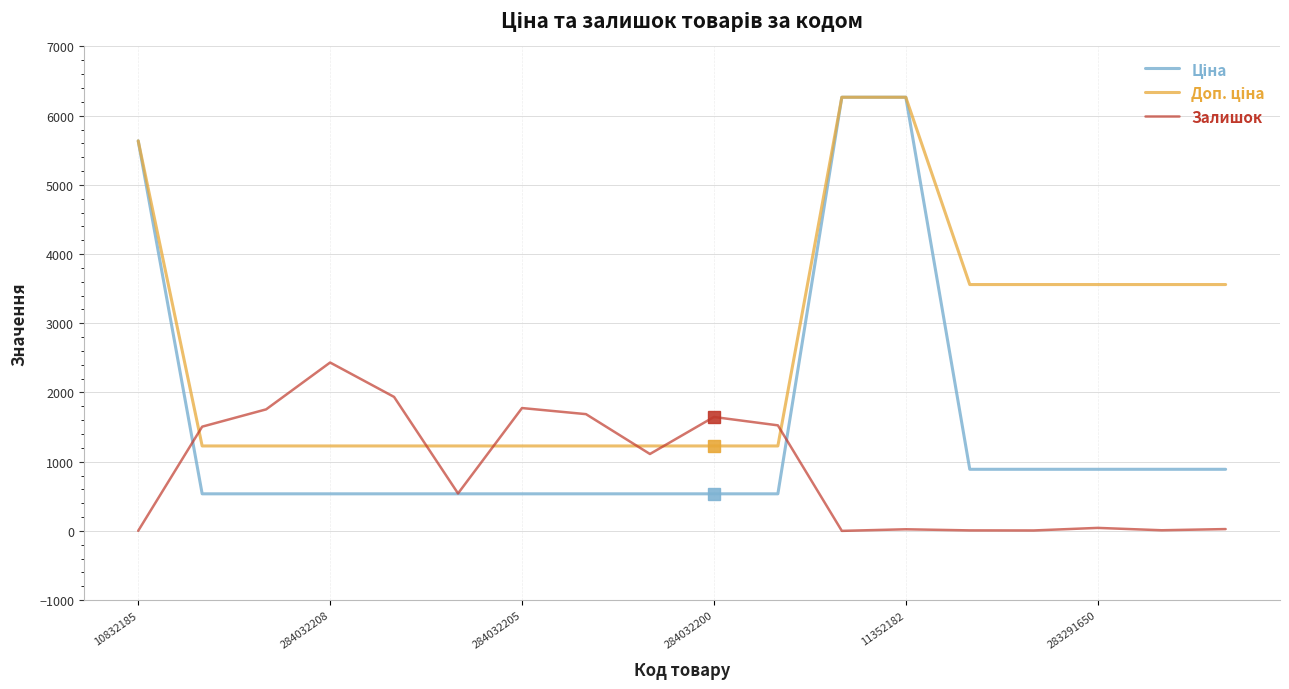

At which category does the chart reach its minimum across all series?

11